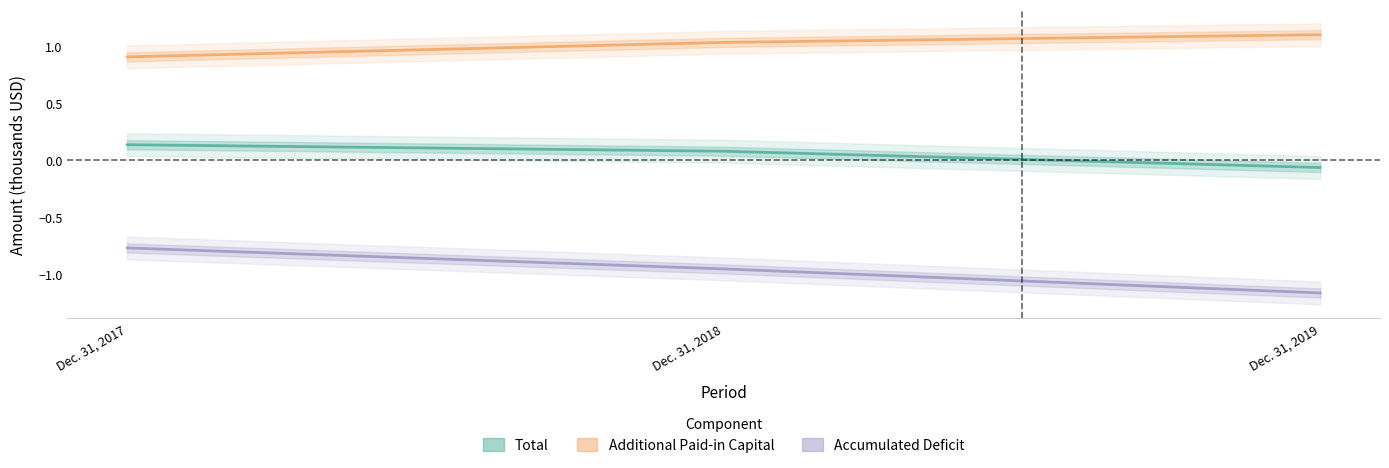

What is the sum of all Additional Paid-in Capital values?

3.0